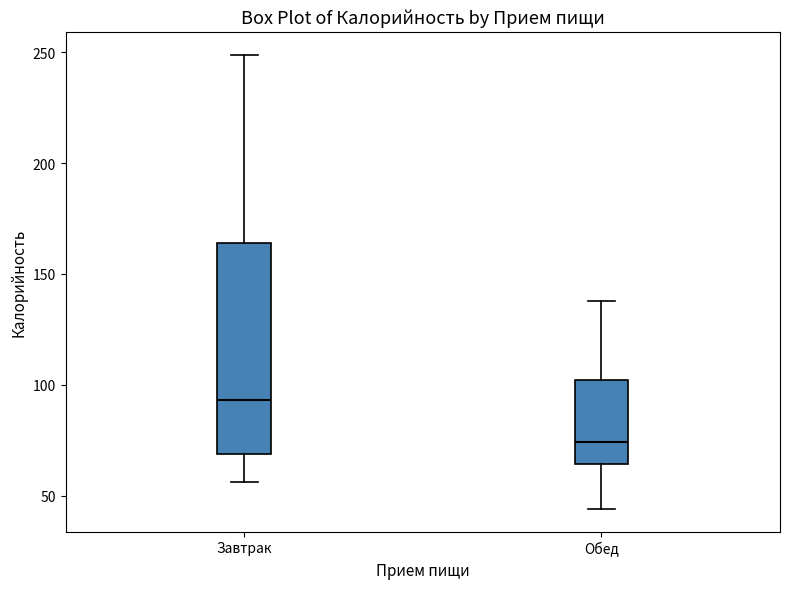

Reading left to right, transcribe this box plot: for each box, give where its median line is, the range the box spans, and where its two whiskers end, as read against the y-axis. The values are not printed on the chart, so give them approximately, as read against the axis.

Завтрак: median 95, box 70 to 165, whiskers 55 to 250
Обед: median 75, box 65 to 100, whiskers 45 to 140